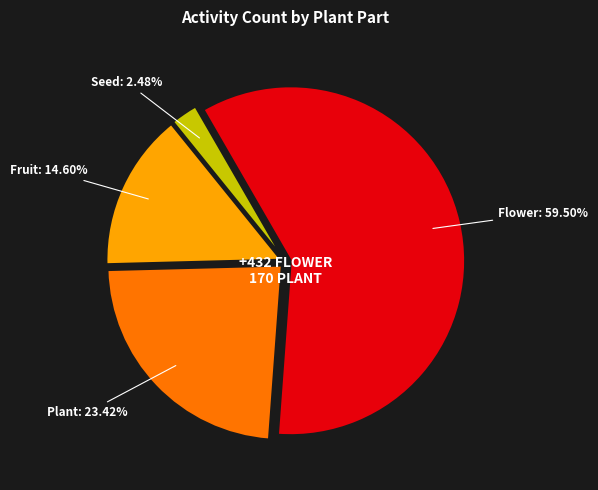

Between Plant and Flower, which is larger?

Flower